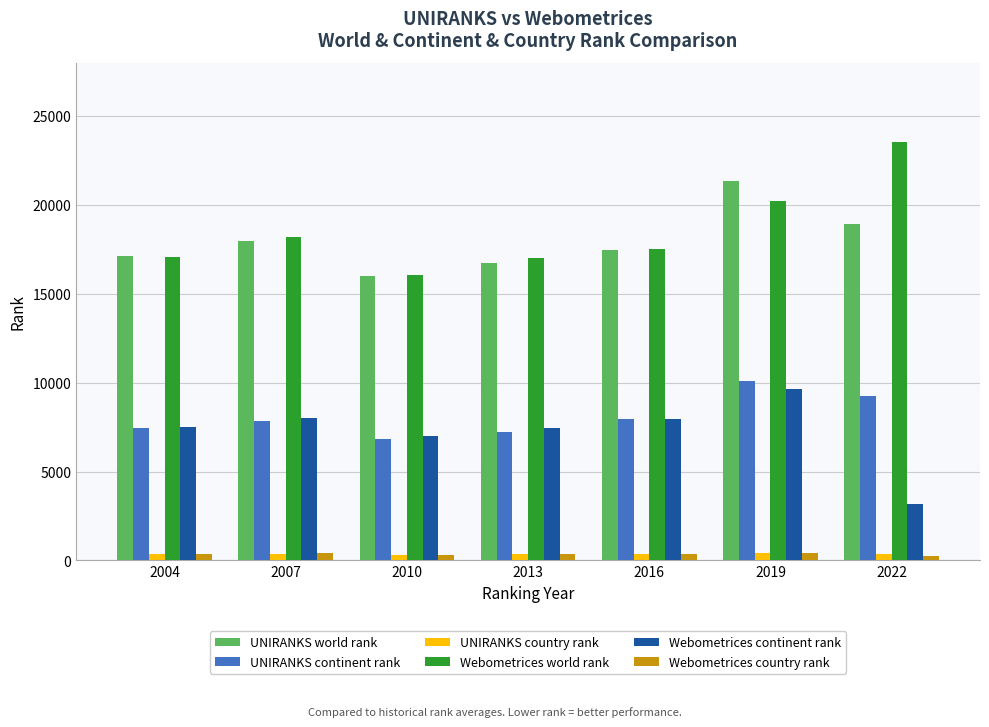

What is the minimum value for UNIRANKS world rank?

15974